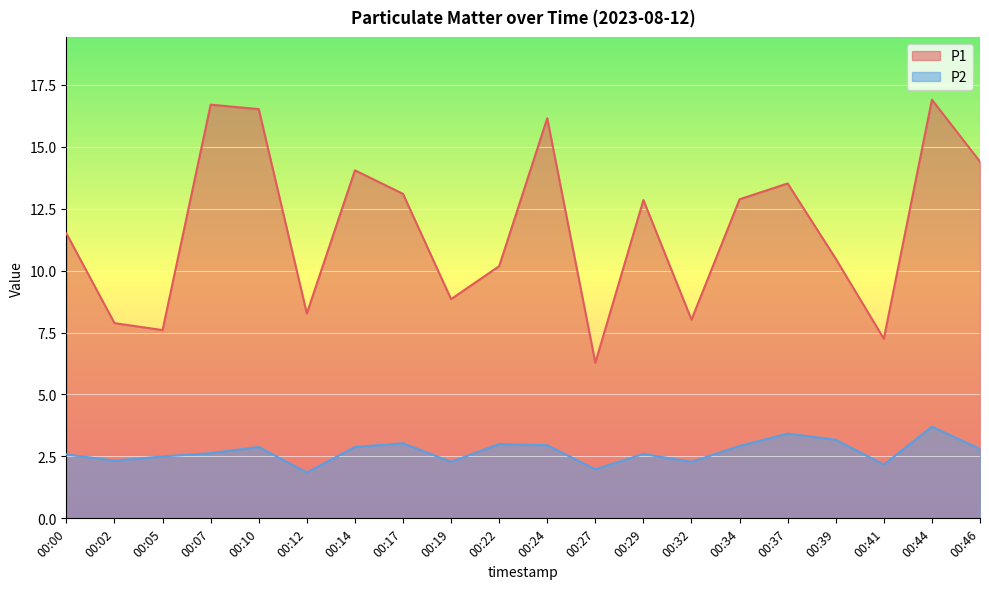

Where is the first local minimum for P1?

00:05